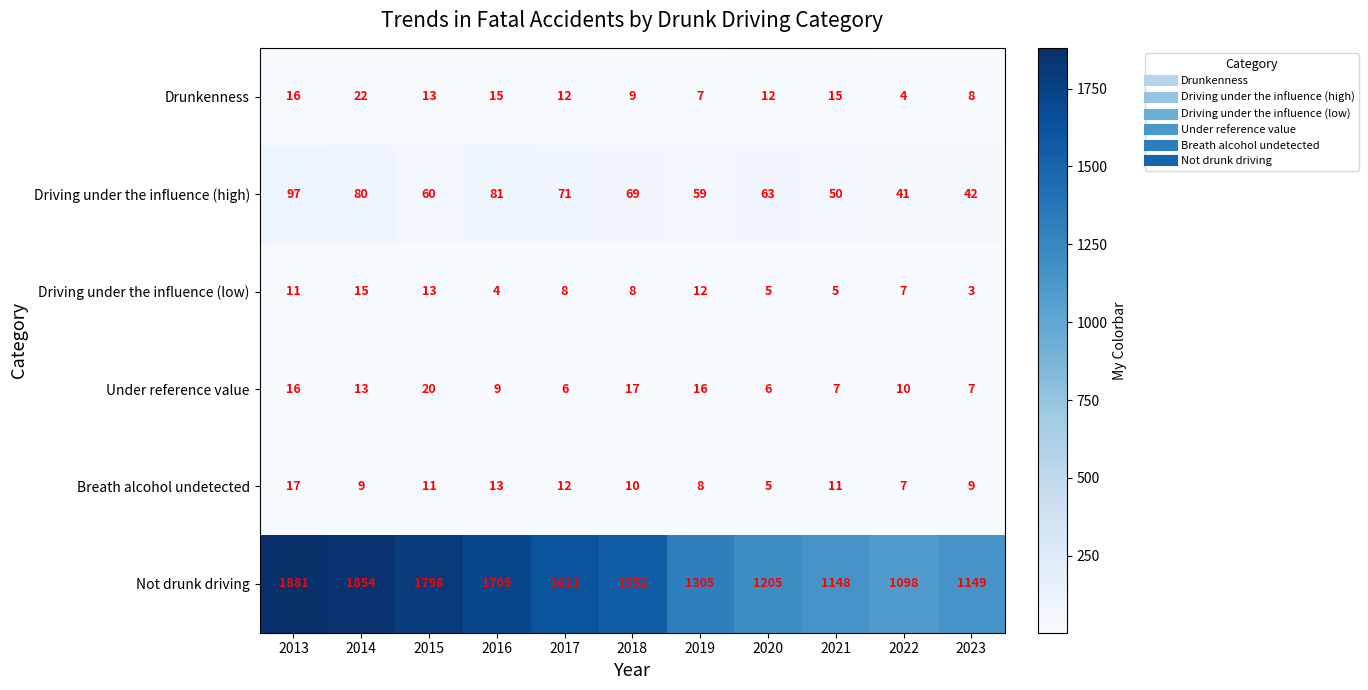

At which category is the sum across all series the highest?

2013